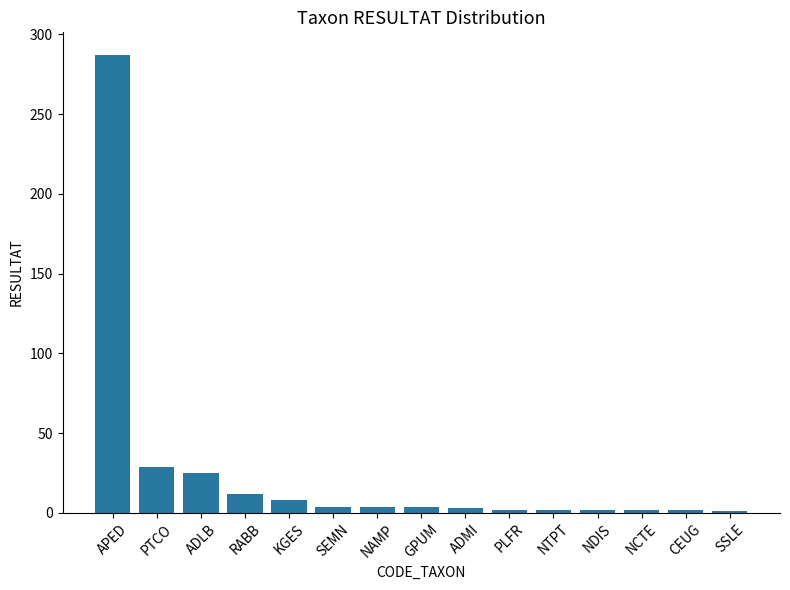

What is the sum of all values?

387